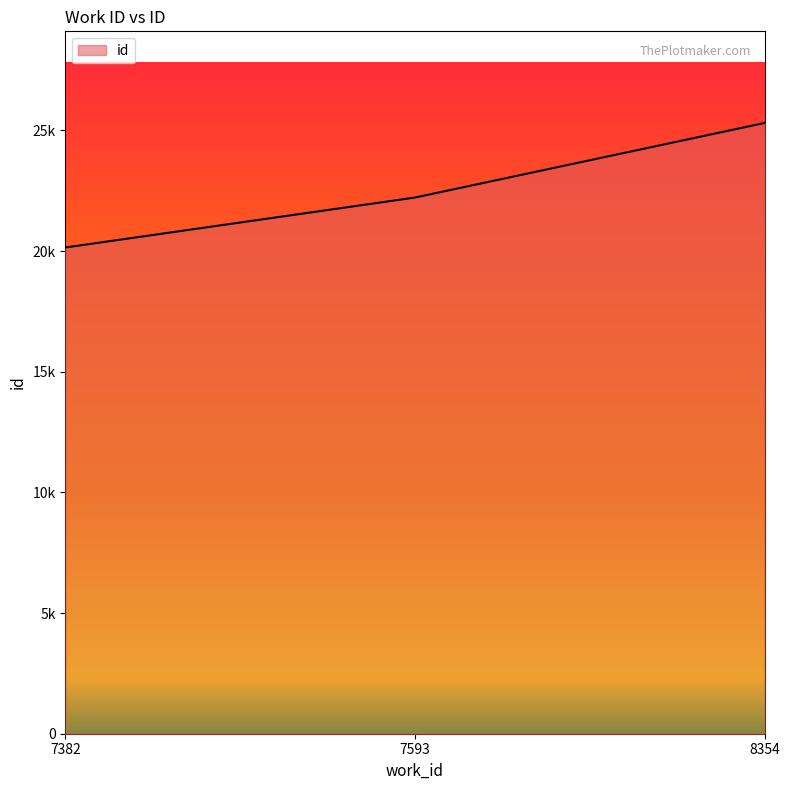

List the labels in order of value, smallest first.

7382, 7593, 8354